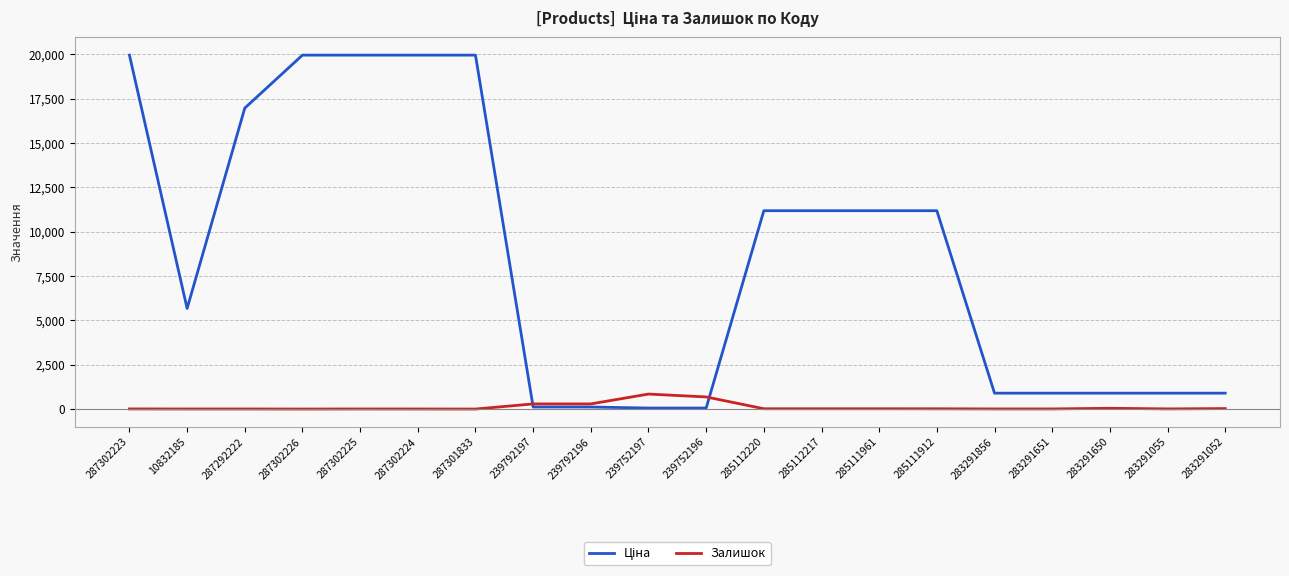

The Залишок series shows 7.0 at 287302223. True or false?

True